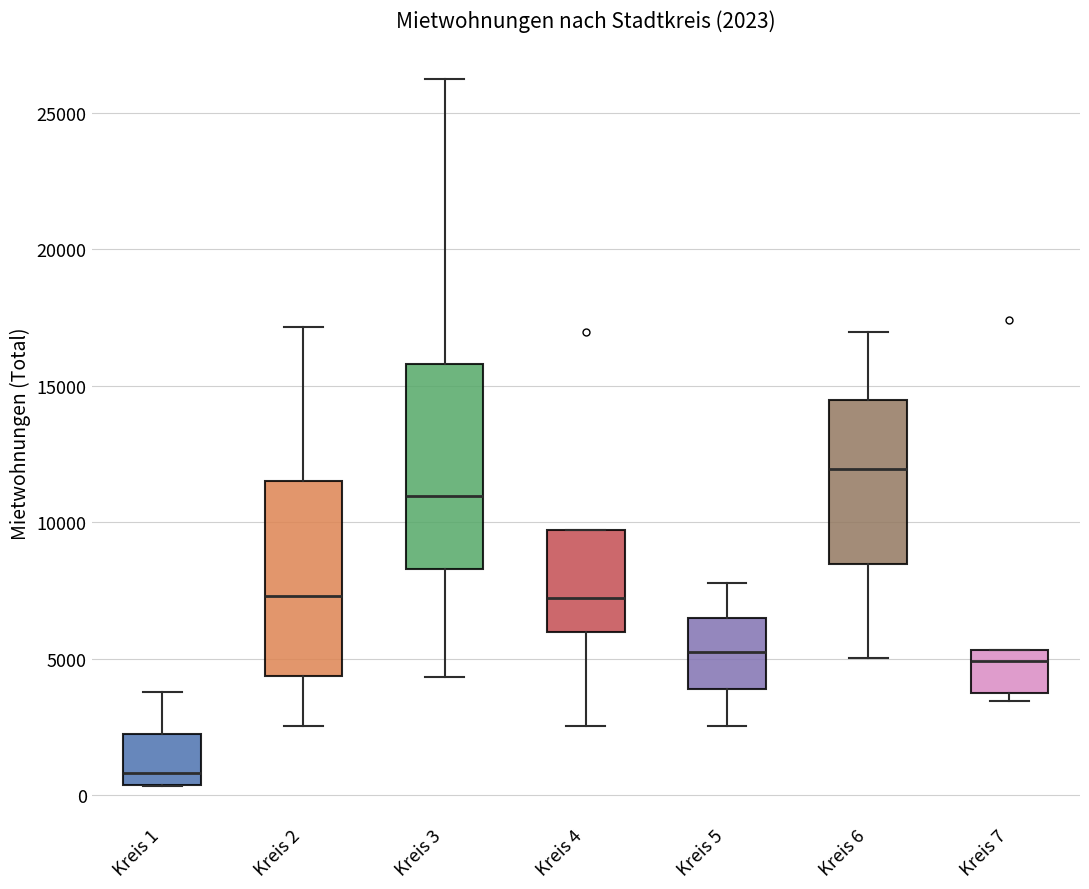

Which box's median line is the highest?

Kreis 6